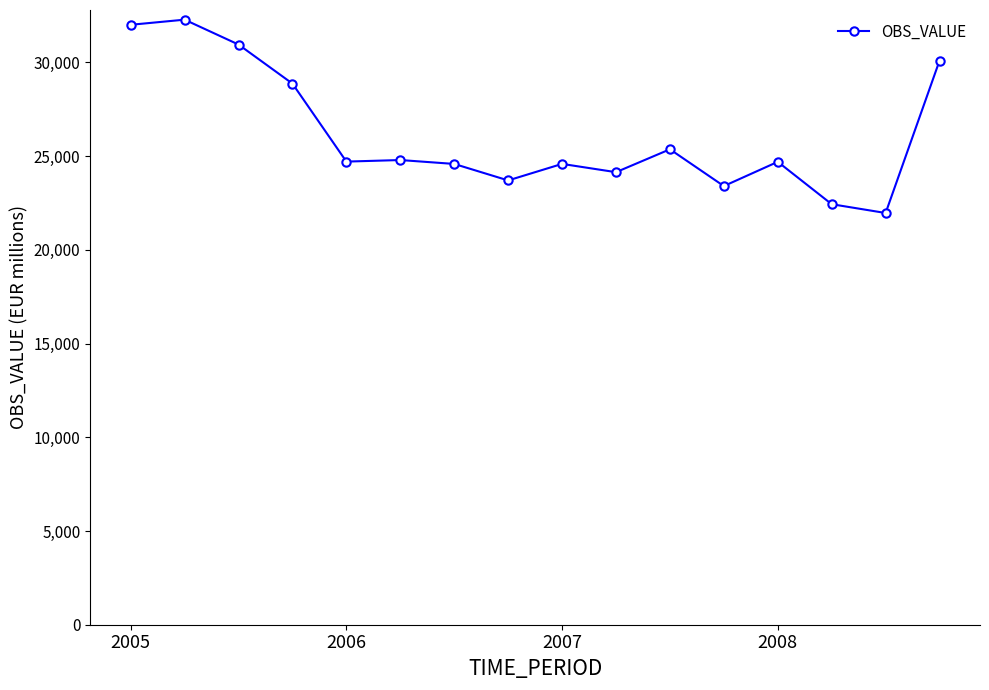

What is the smallest value displayed?

21966.2